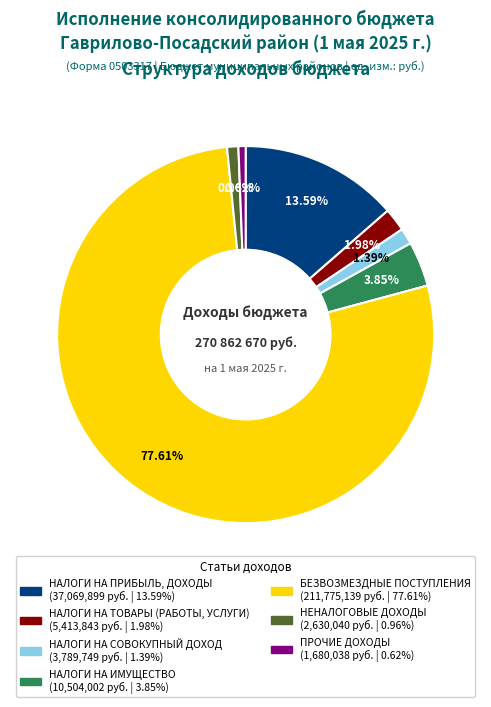

To the nearest percent, what is the difference between the largest and smallest slice percentages?

77%